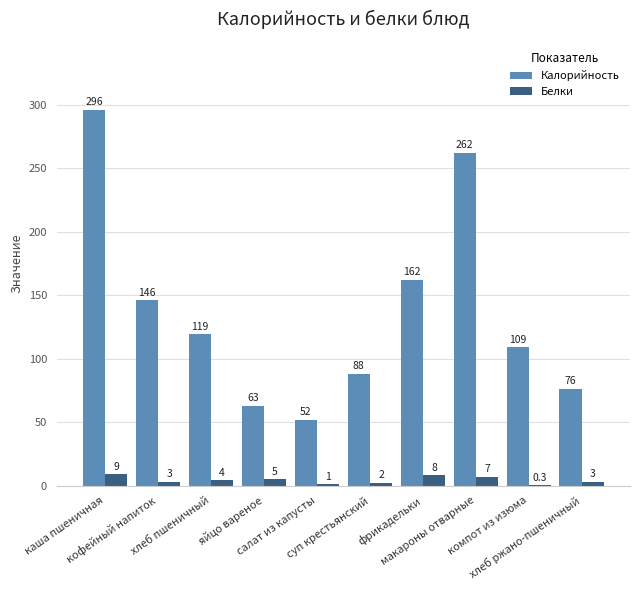

The Калорийность series shows 450.0 at каша пшеничная. True or false?

False